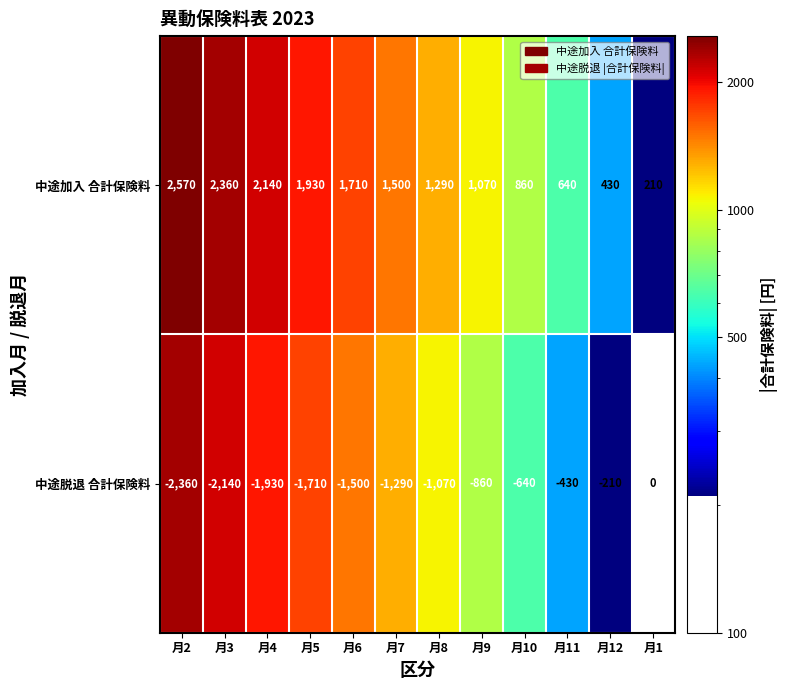

What is the spread (max minus min) of values at 月3?

4500